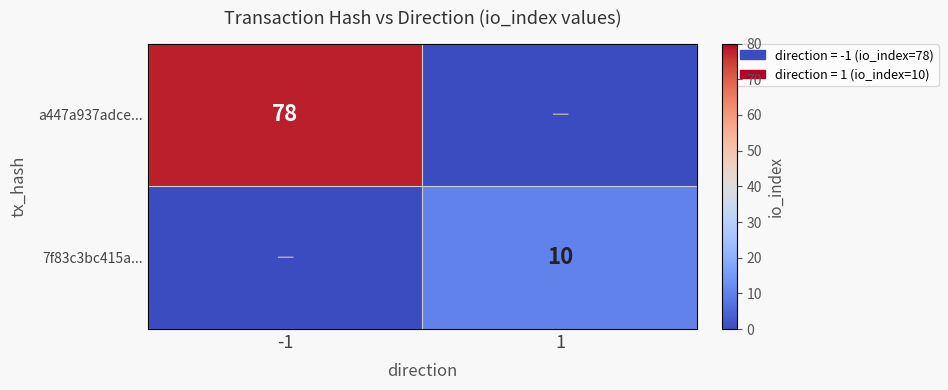

Is it true that a447a937adce... equals 78 at -1?

True